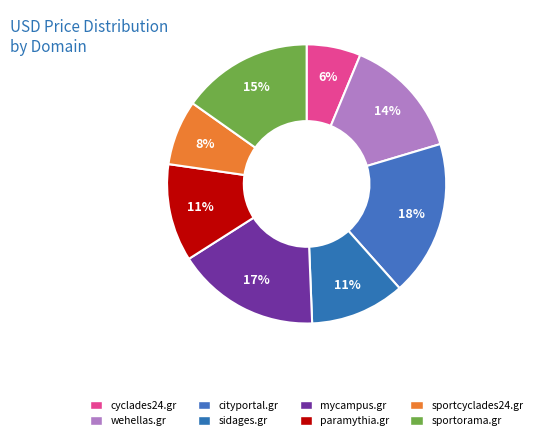

How many segments does this pie chart have?

8